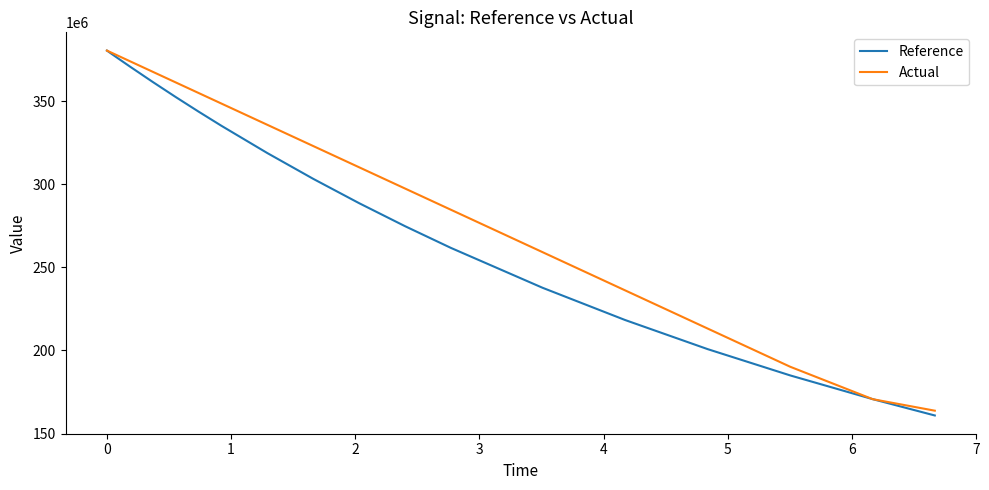

What is the minimum value for Reference?

160859248.0